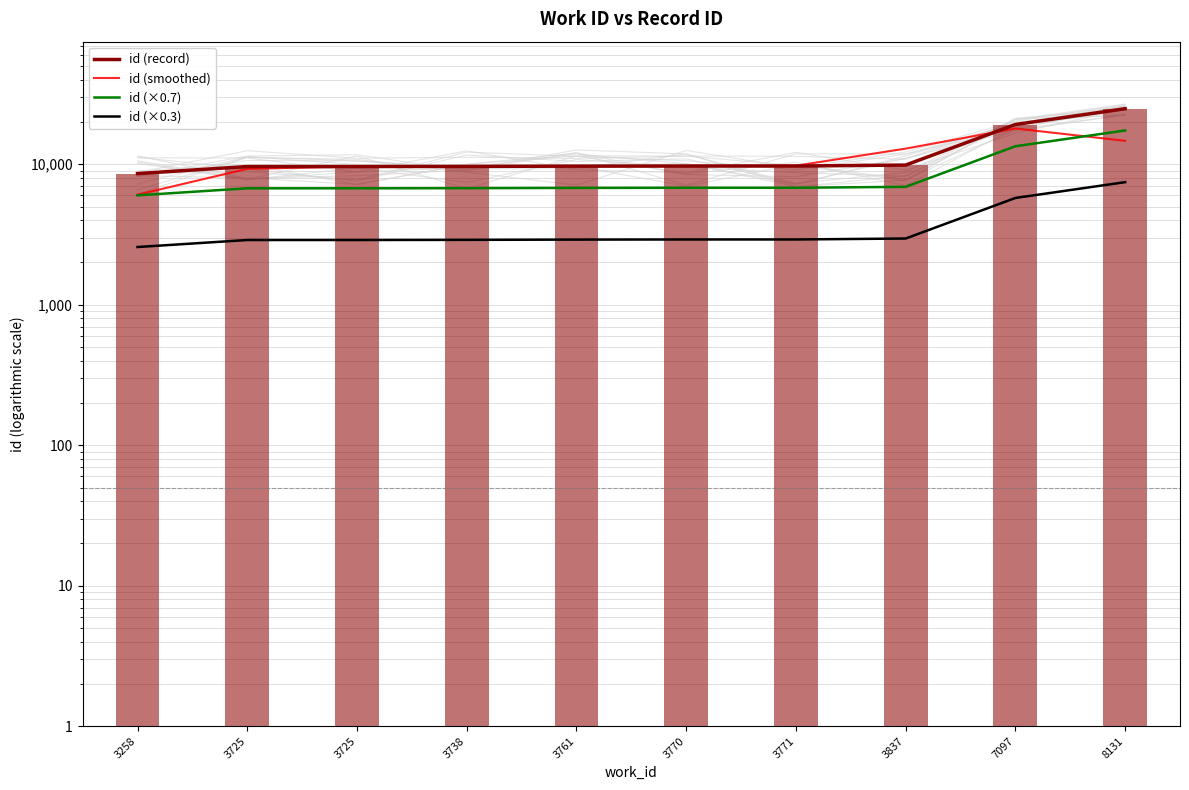

What is the value of the id (×0.3) bar at the 4th from the left?

2897.1